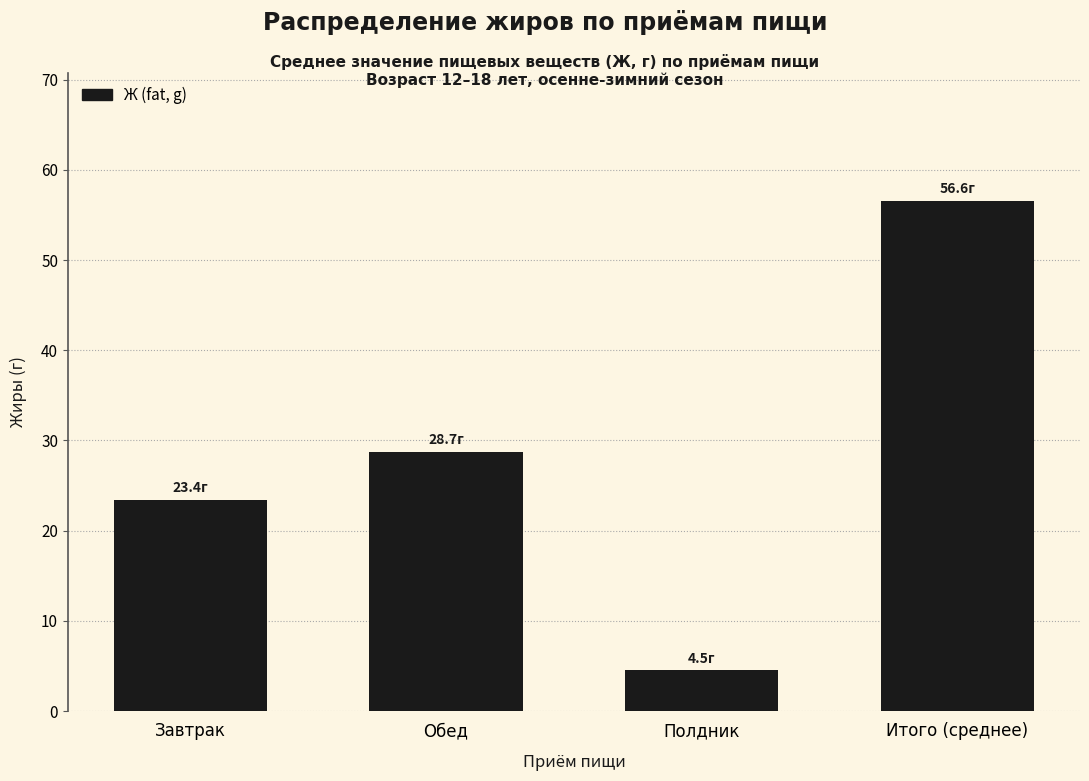

Reading left to right, transcribe all the data shown in this chart.

Завтрак=23.4	Обед=28.7	Полдник=4.5	Итого (среднее)=56.6